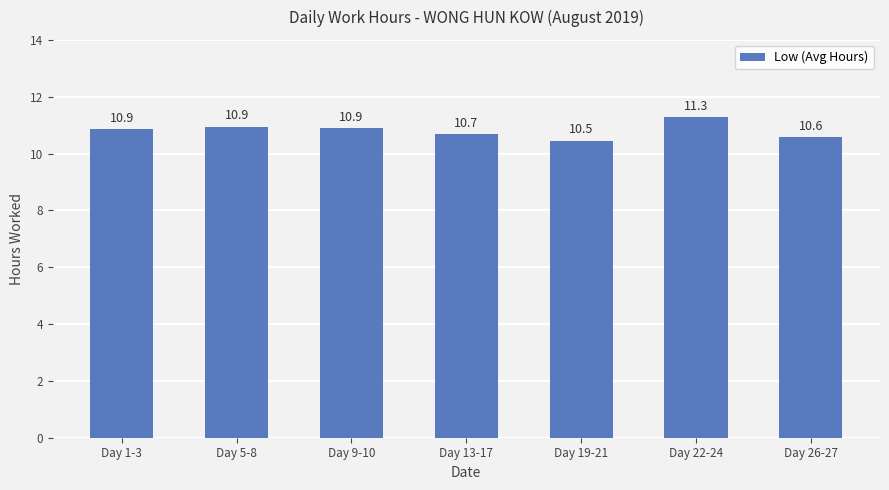

Are the bars grouped side by side (vs. stacked)?

No